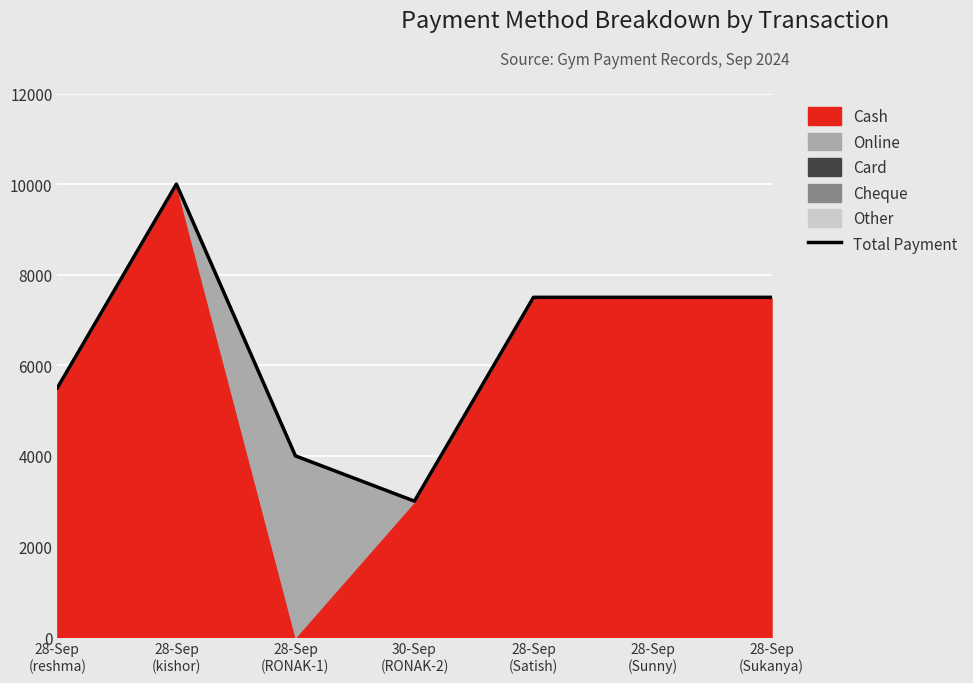

How many interior local valleys (lower than both neighbors) does the data have?

1